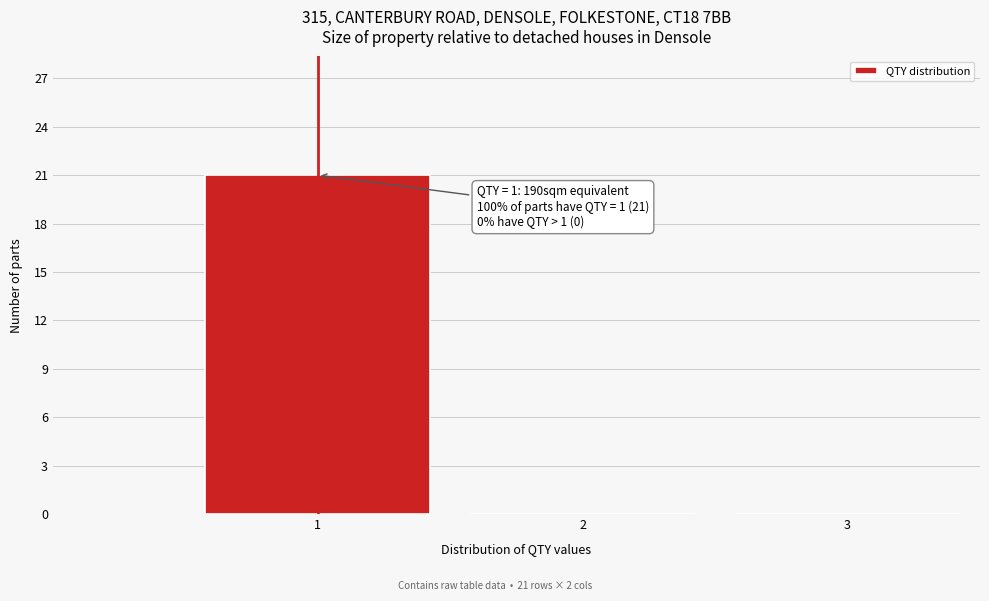

Over which range of the x-axis is the bar tallest?

0.5 to 1.5